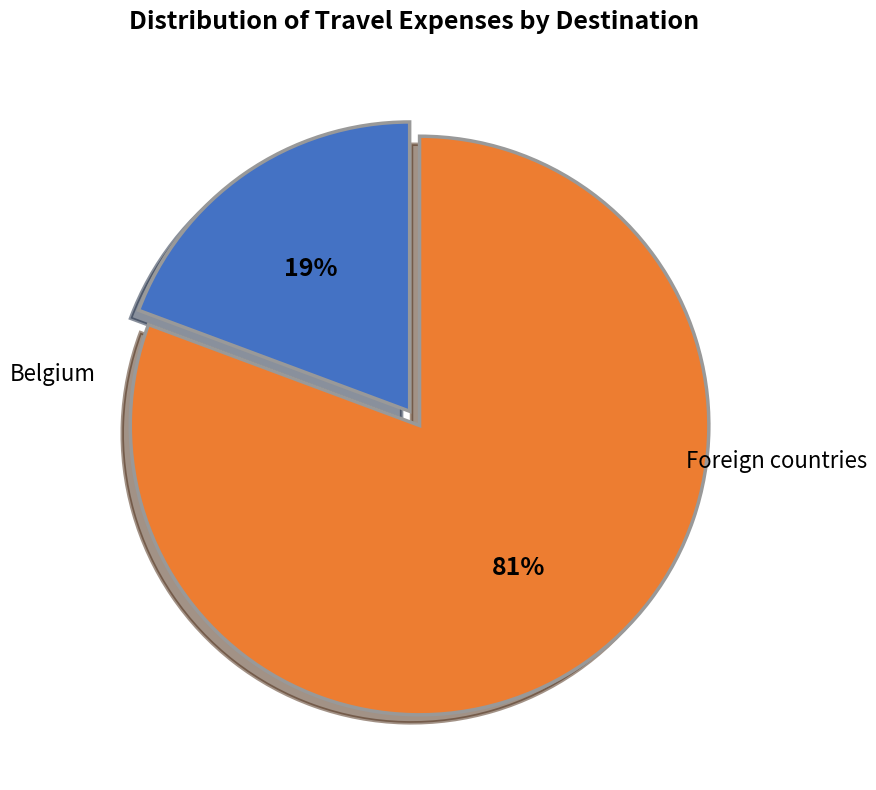

Is there a majority slice in this chart?

Yes